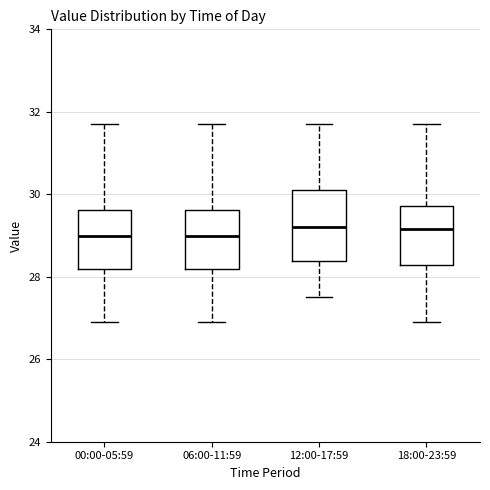

Comparing the boxes themselves (not the whiskers), which one is the tallest?

12:00-17:59